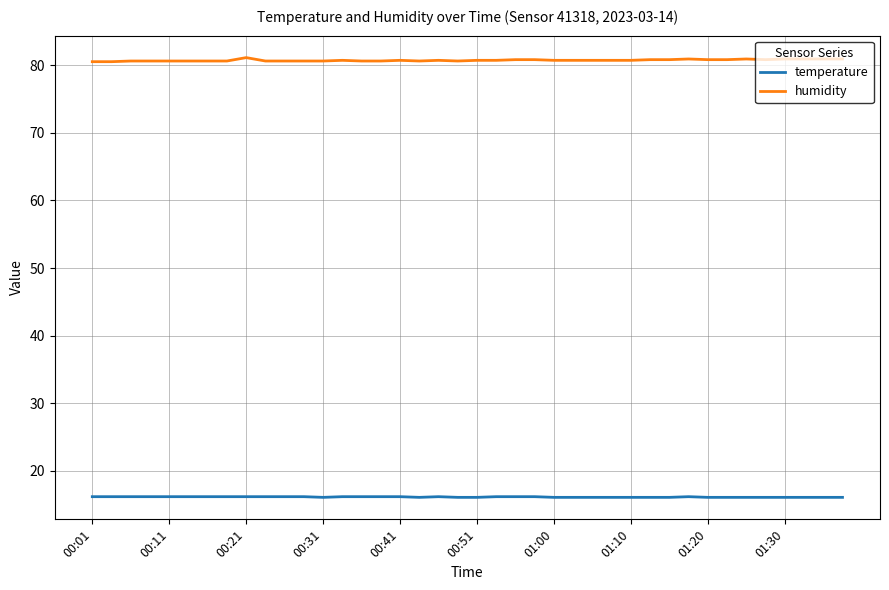

Rank the series by their average value, from highest to lowest.

humidity, temperature